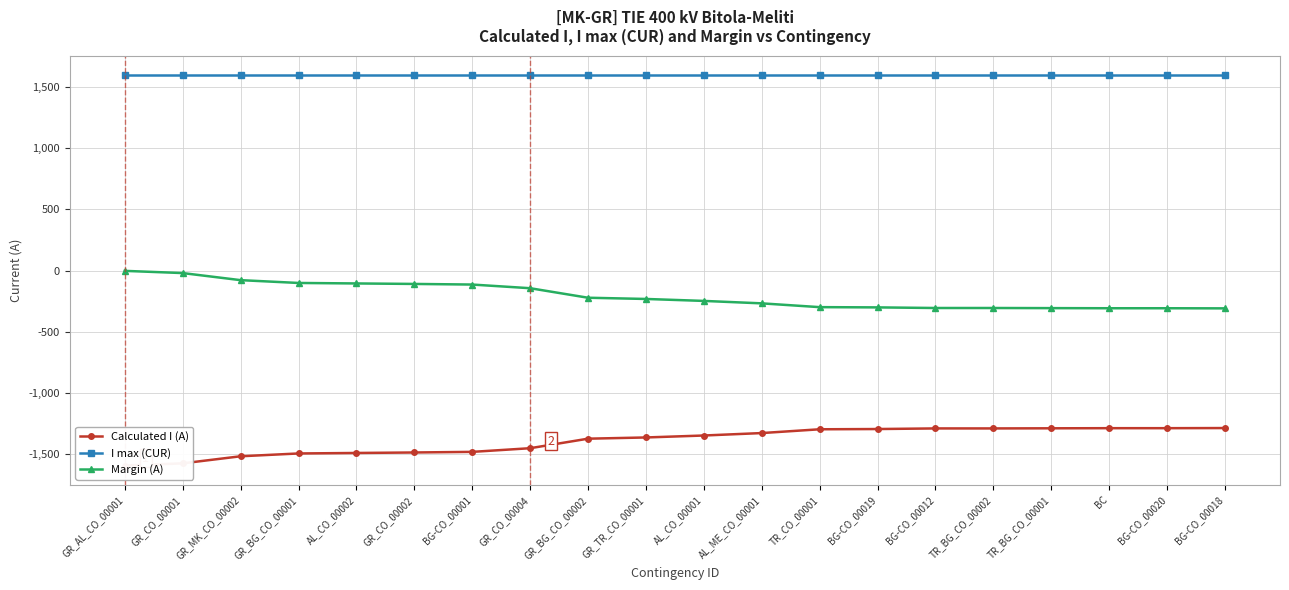

Reading right to left, list all the values displayed in this chart.

Calculated I (A): -1290	-1291	-1291	-1292	-1293	-1293	-1298	-1300	-1331	-1351	-1367	-1377	-1455	-1485	-1490	-1494	-1498	-1521	-1579	-1597
I max (CUR): 1600	1600	1600	1600	1600	1600	1600	1600	1600	1600	1600	1600	1600	1600	1600	1600	1600	1600	1600	1600
Margin (A): -310	-309	-309	-308	-307	-307	-302	-300	-269	-249	-233	-223	-145	-115	-110	-106	-102	-79	-21	-3